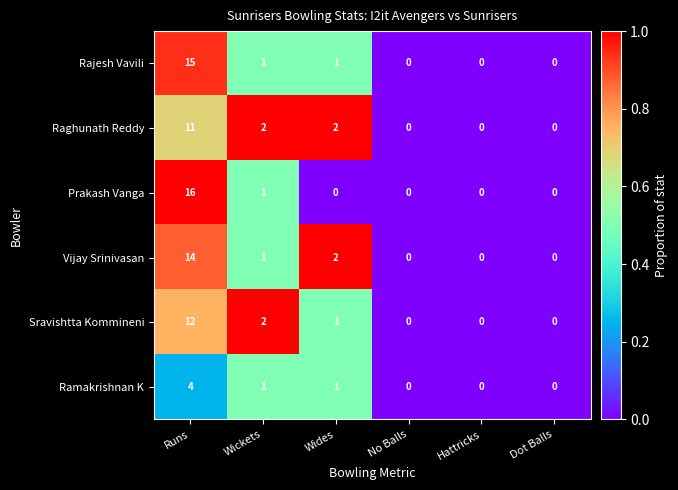

The value of Ramakrishnan K at Runs is 6. True or false?

False